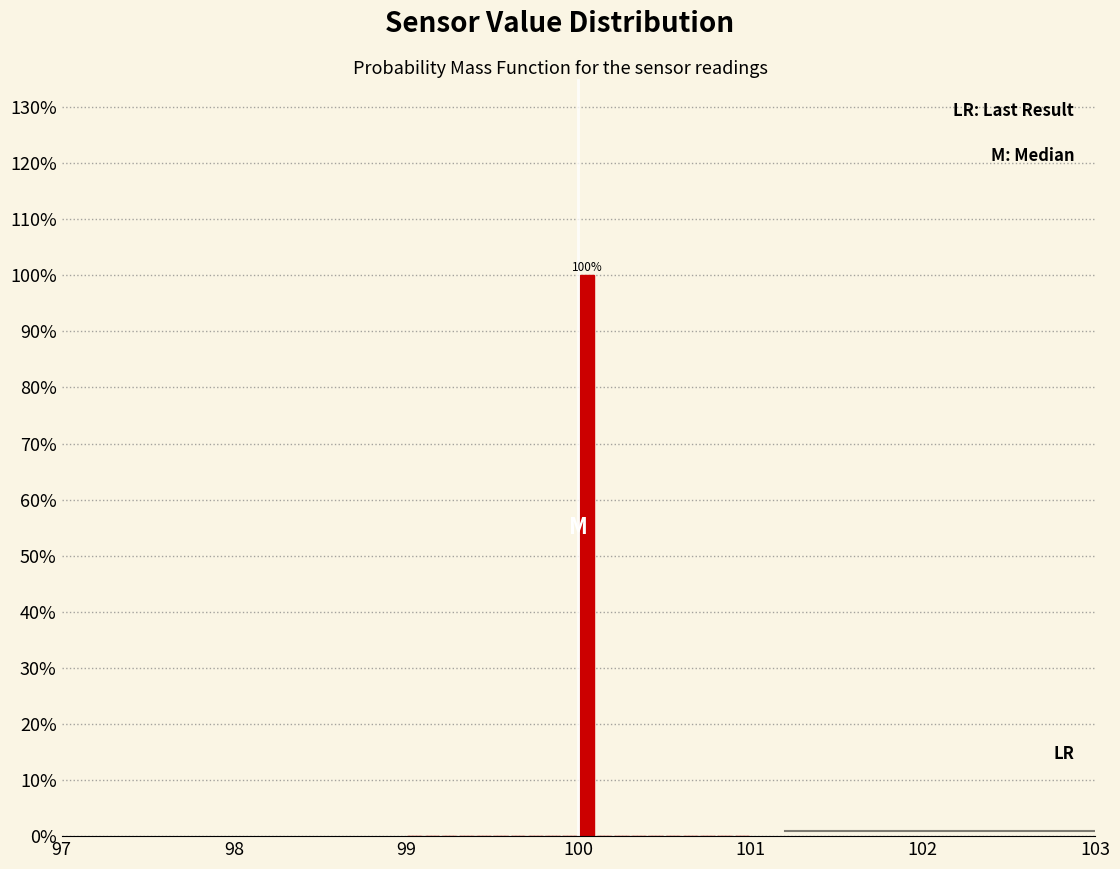

Around what value on the x-axis is the tallest bar? Give the approximate position of its centre, as read against the axis.

100.1